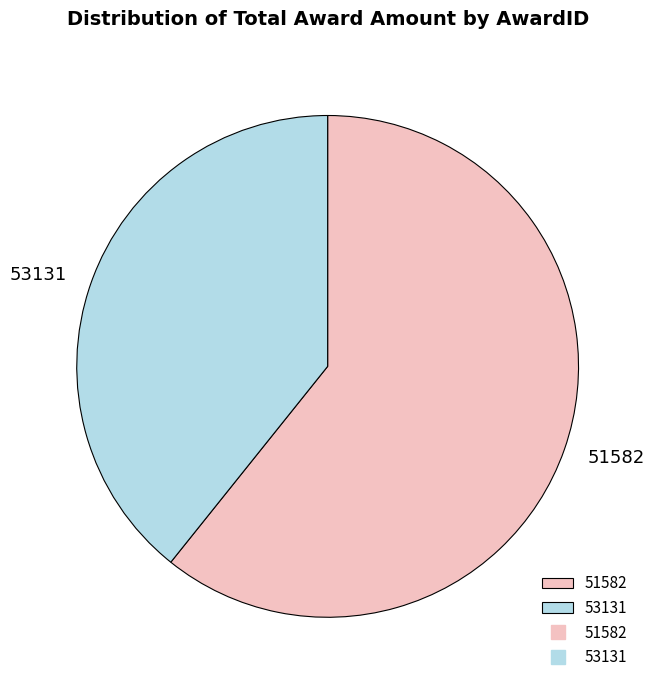

Is there a majority slice in this chart?

Yes